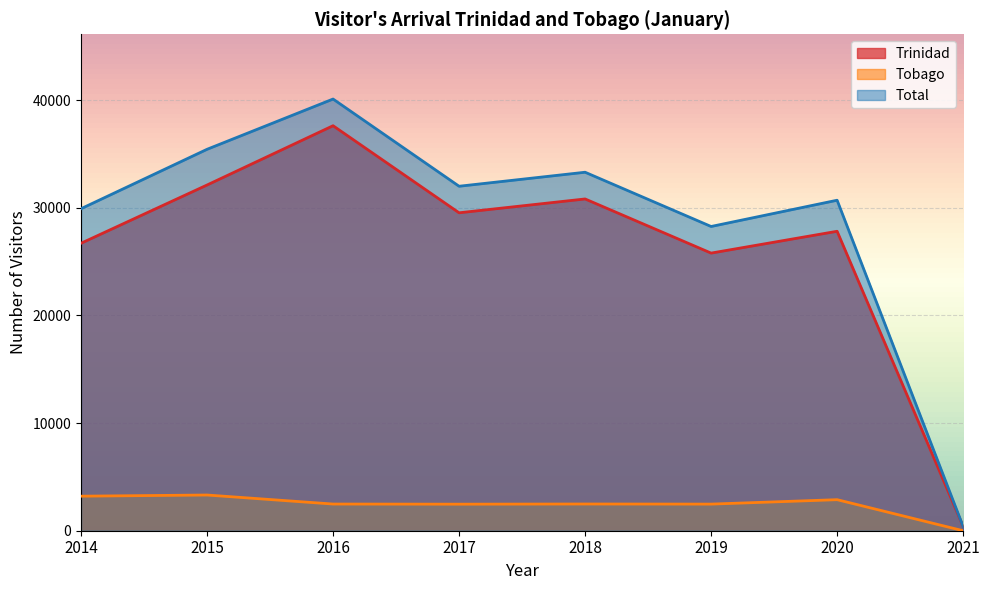

What is the difference between the highest and lowest values at 2018?

30828